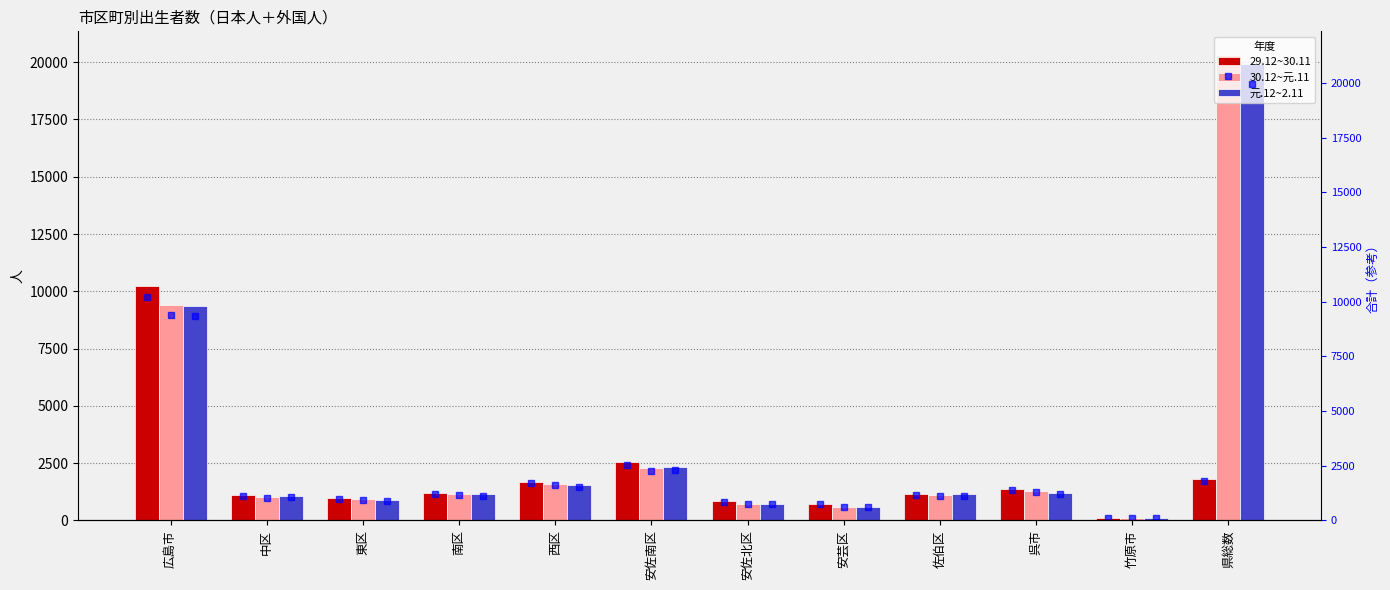

What is the difference between the highest and lowest values at 安芸区?

140